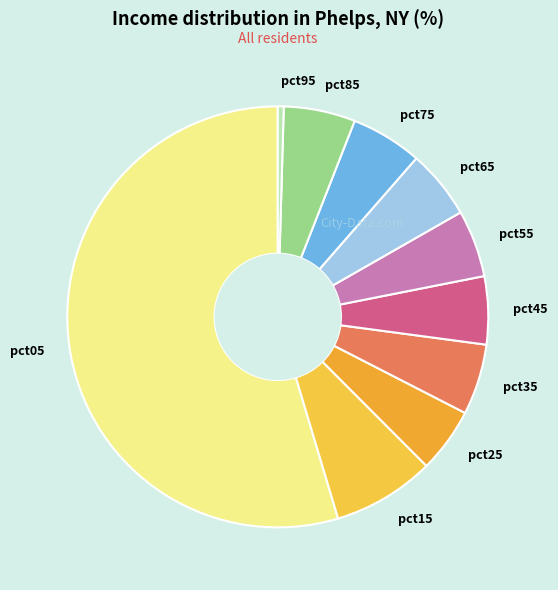

What is the smallest slice in the pie chart?

pct95